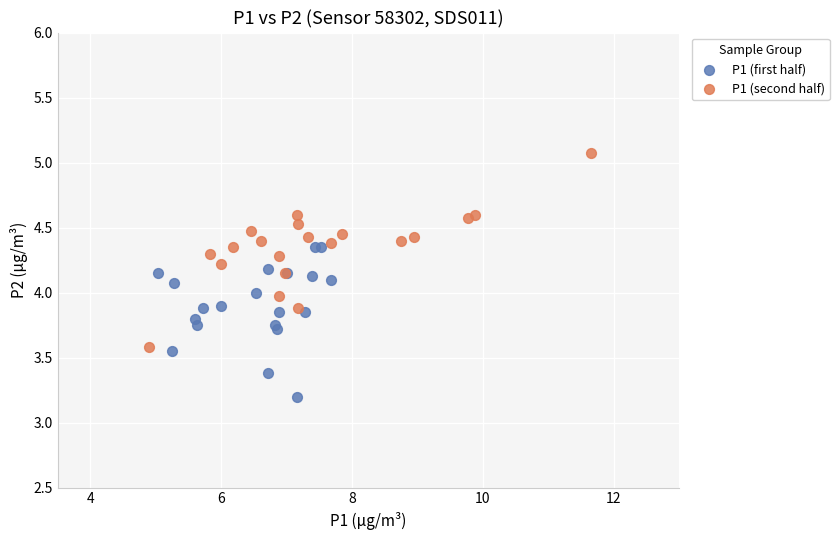

Which series reaches the minimum Y coordinate?

P1 (first half)